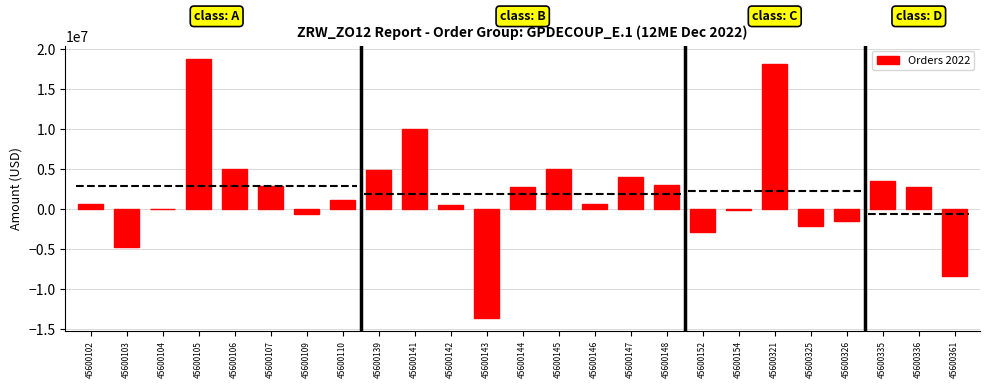

What is the difference between the second highest and minimum values?

31748947.2